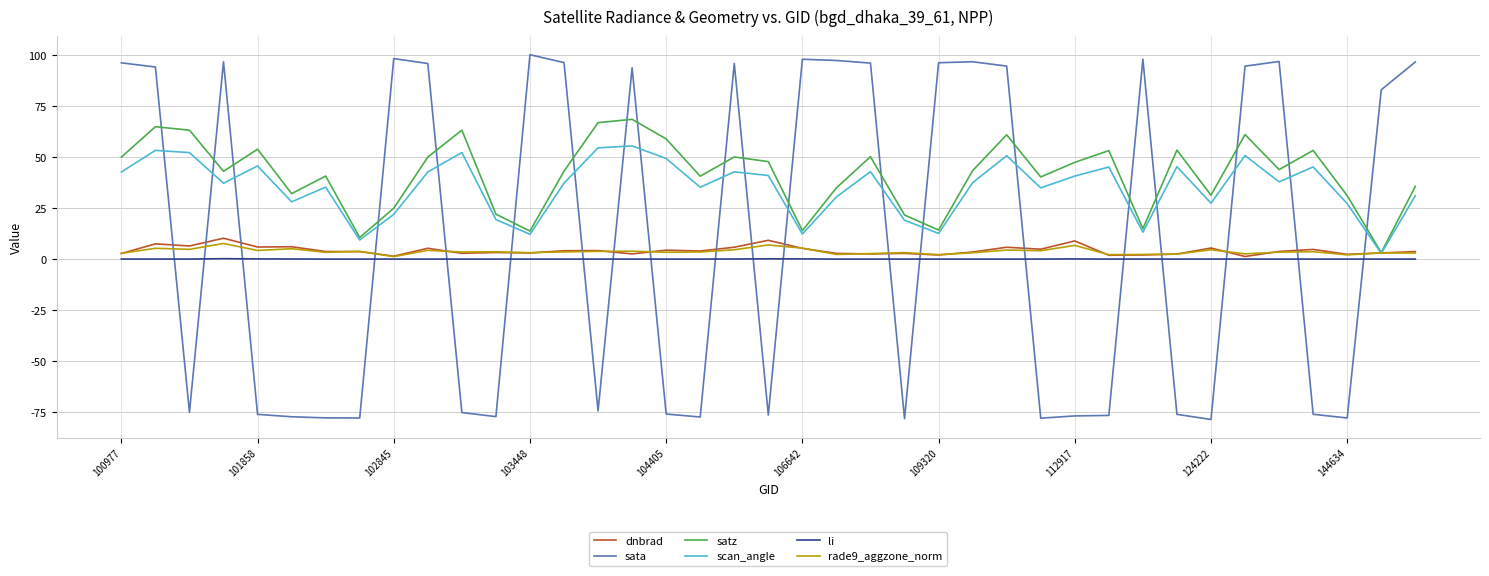

Which series has the widest spread of values?

sata